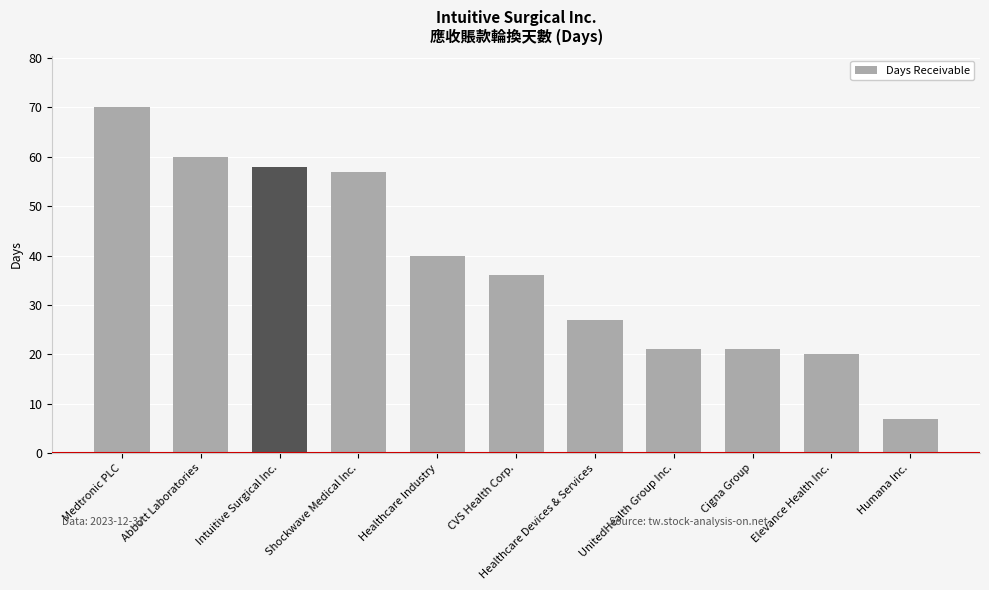

What is the average value?

38